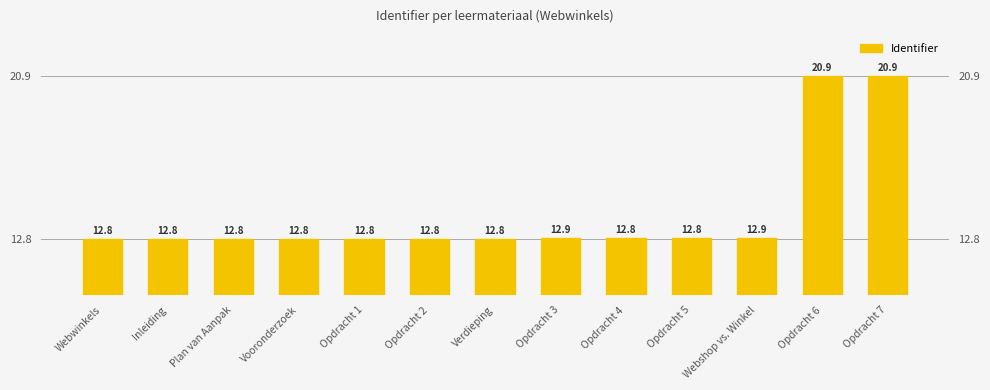

Reading right to left, what are all the values shown in this chart?

20.9	20.9	12.9	12.8	12.8	12.9	12.8	12.8	12.8	12.8	12.8	12.8	12.8